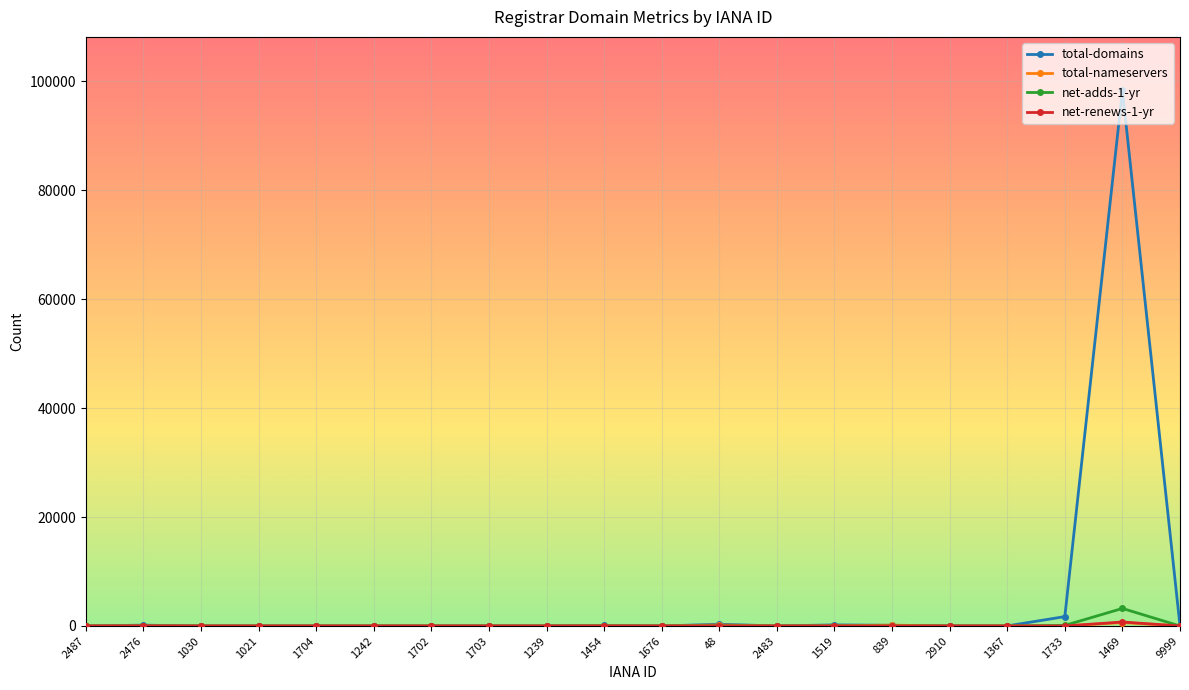

Which series has the largest total across all categories?

total-domains